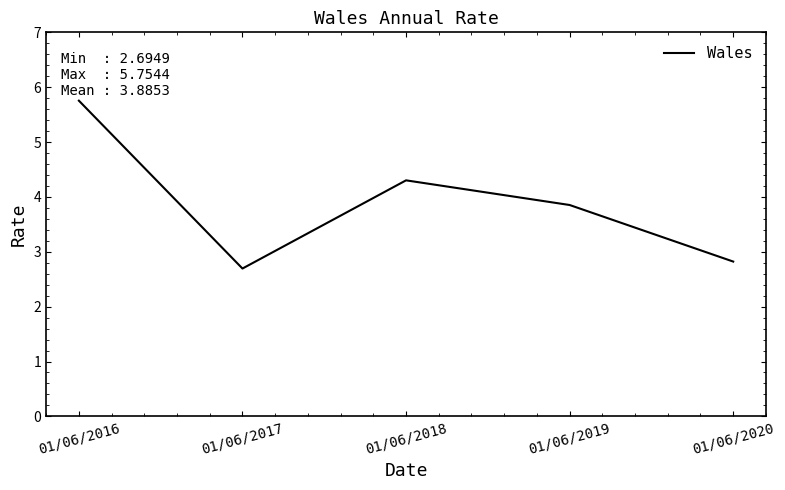

Does the chart display data point markers on the line(s)?

No